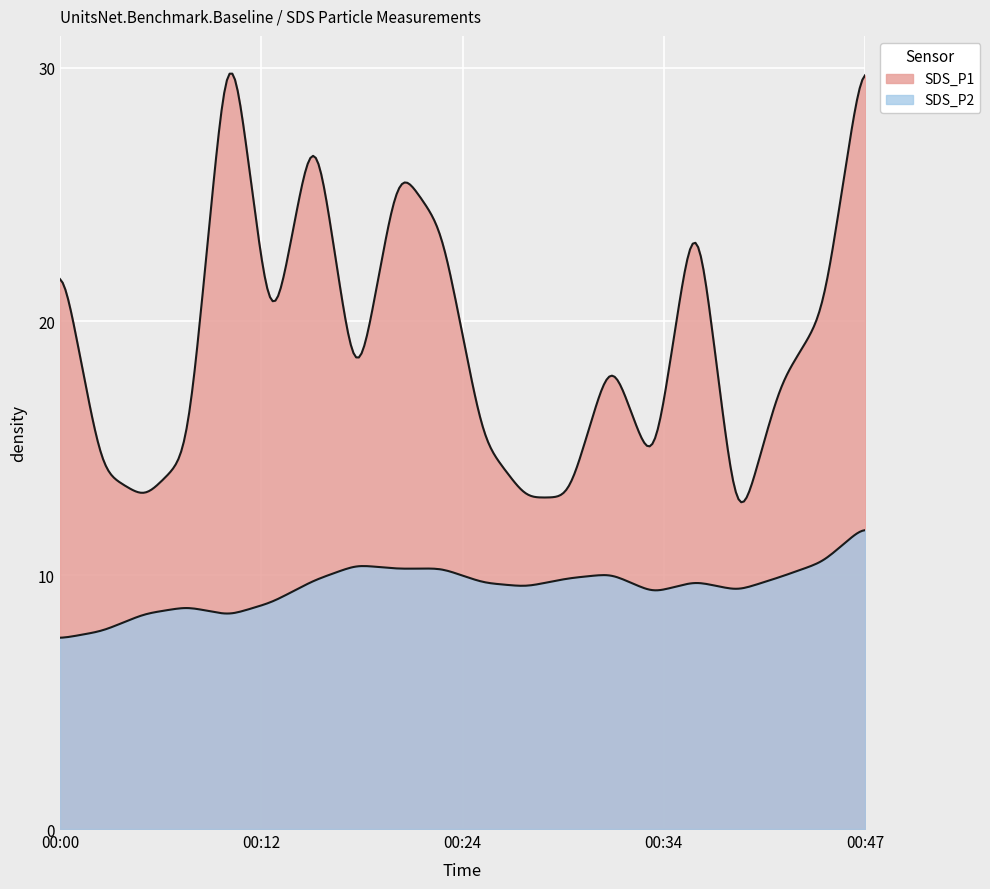

How many lines are shown in the chart?

2